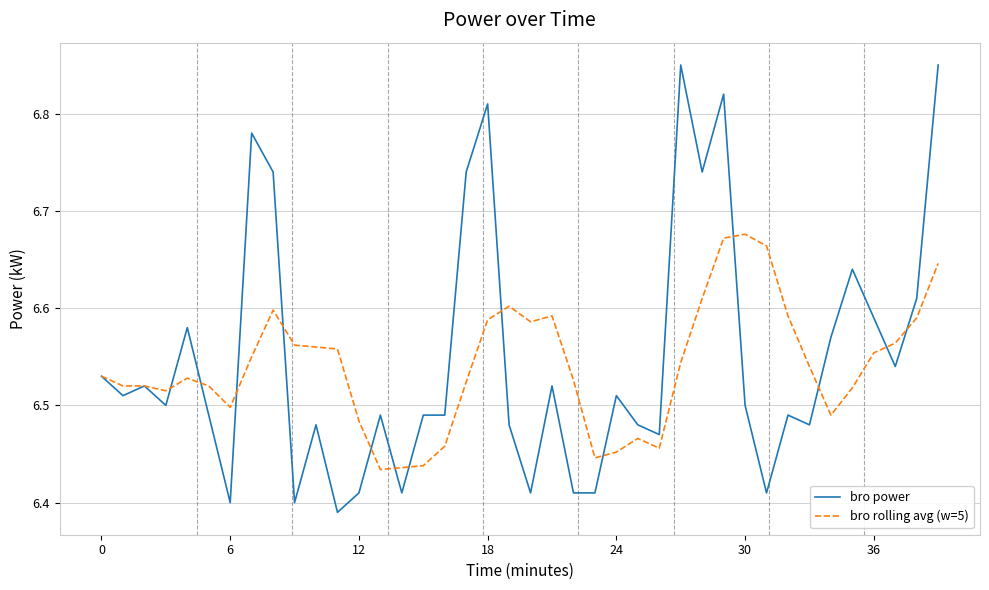

Rank the series by their maximum value, from lowest to highest.

bro rolling avg (w=5), bro power